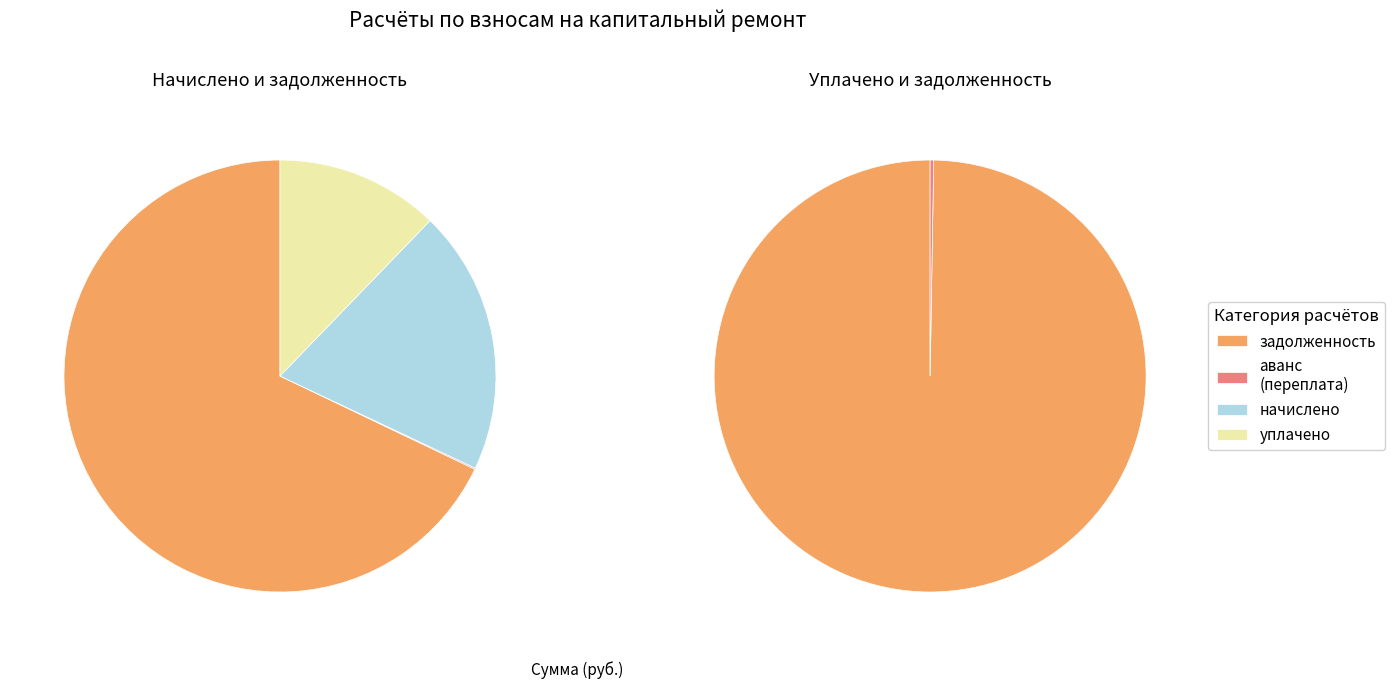

Is it true that 11 is 1% of the pie?

False